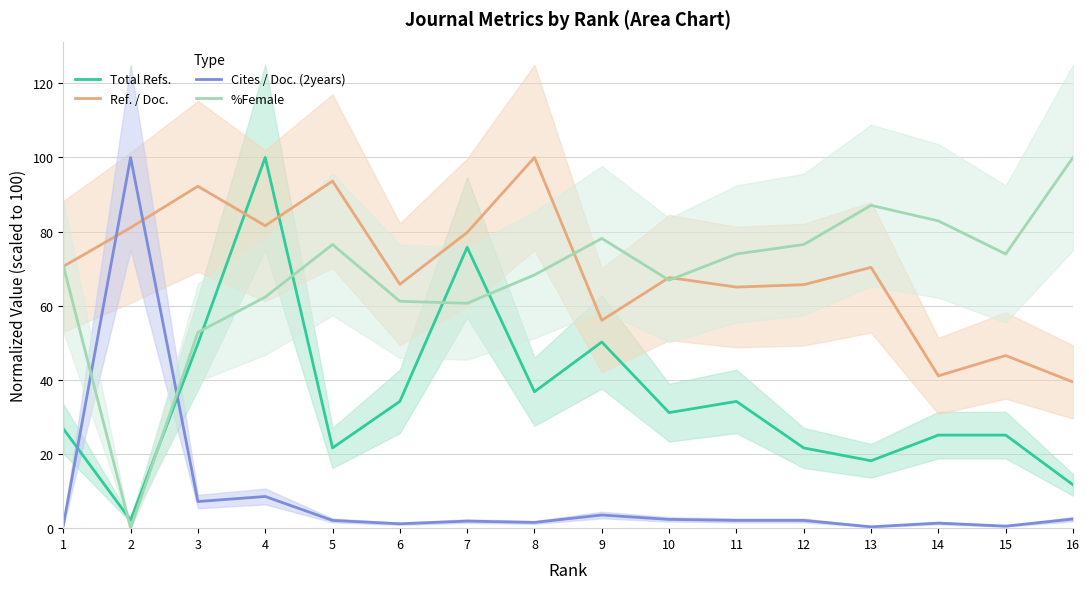

Which series ends up on top after the final intersection of %Female and Total Refs.?

%Female